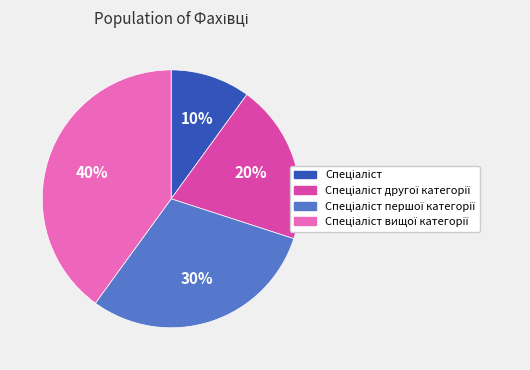

To the nearest percent, what is the average slice percentage?

25%